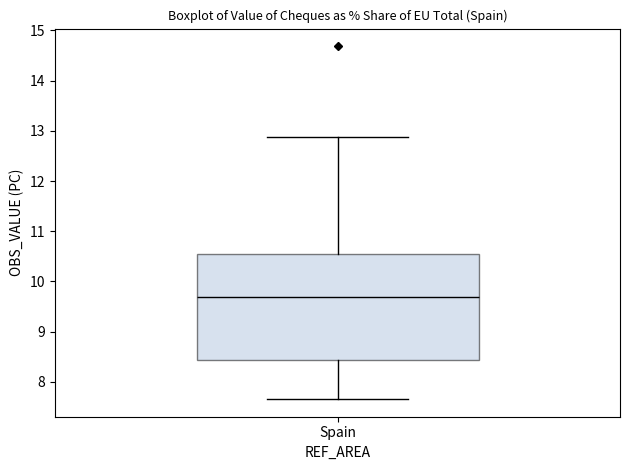

Transcribe this box plot: give where the median line is, the range the box spans, and where the two whiskers end, as read against the y-axis. The values are not printed on the chart, so give them approximately, as read against the axis.

median 9.7, box 8.4 to 10.5, whiskers 7.7 to 12.9